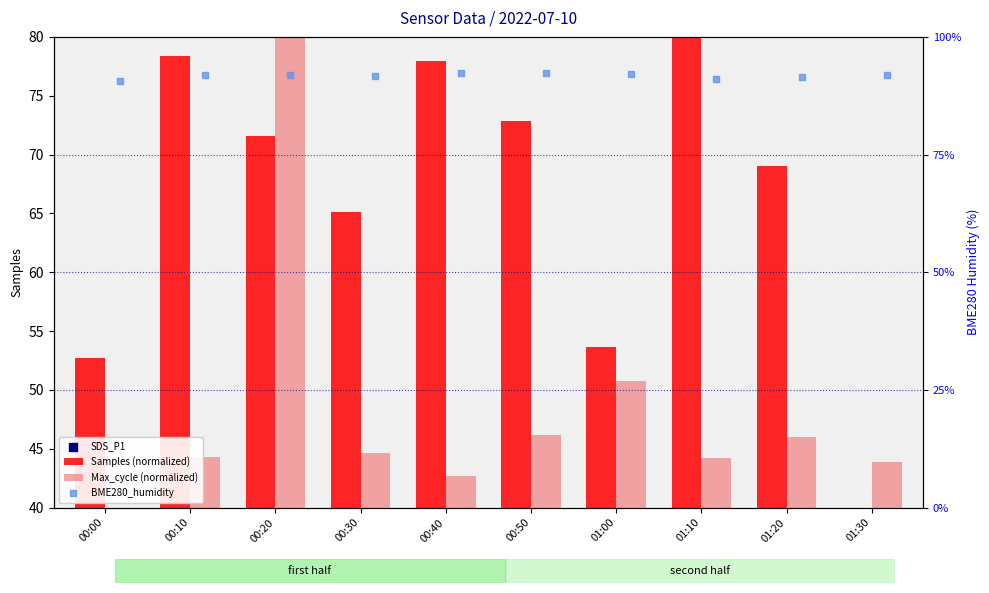

At which category is the sum across all series the highest?

00:20